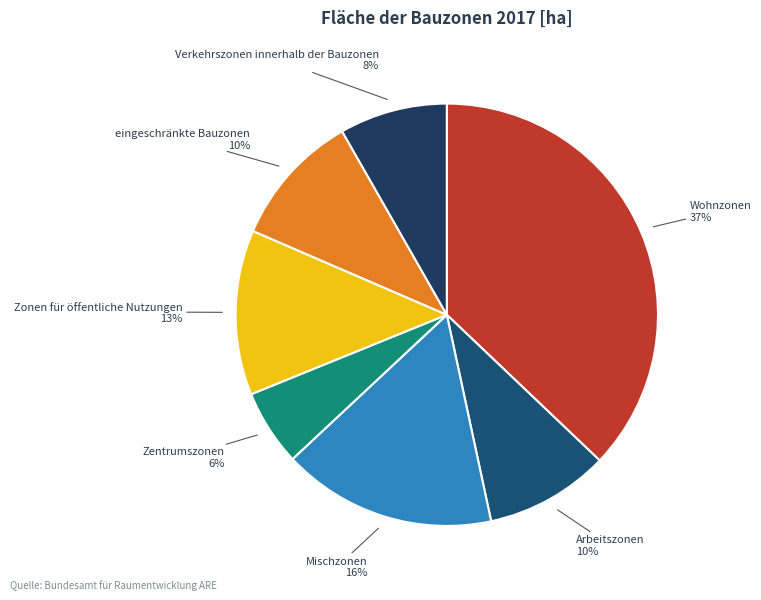

What is the largest slice in the pie chart?

Wohnzonen